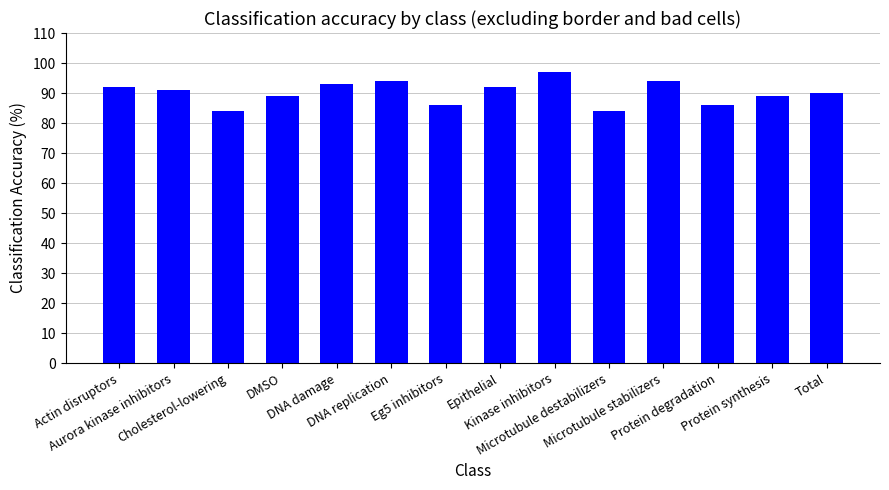

What position from the right is Total?

1